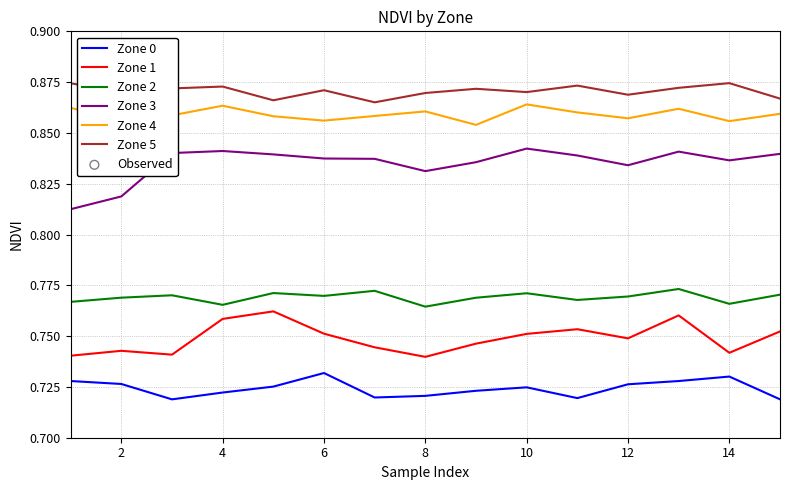

True or false: Zone 2 and Zone 4 intersect in this chart.

False